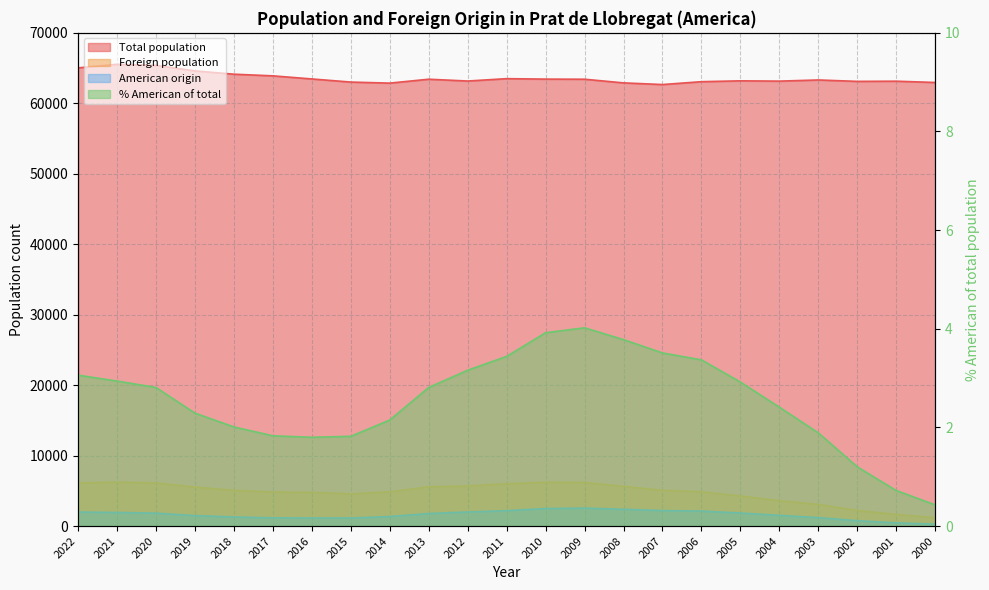

At which label is Total population closest to 64097?

2018